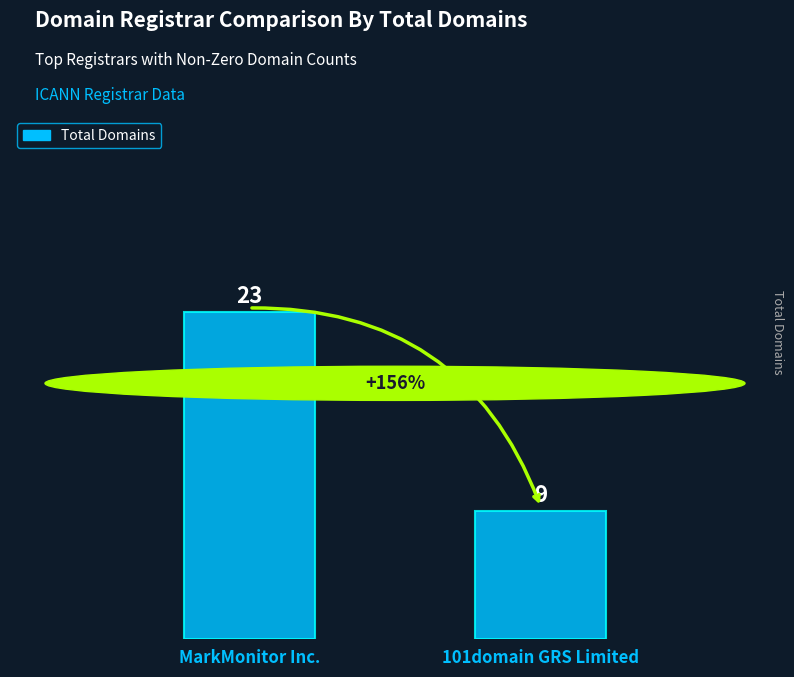

Approximately how many times larger is the value at 101domain GRS Limited compared to MarkMonitor Inc.?

0.4